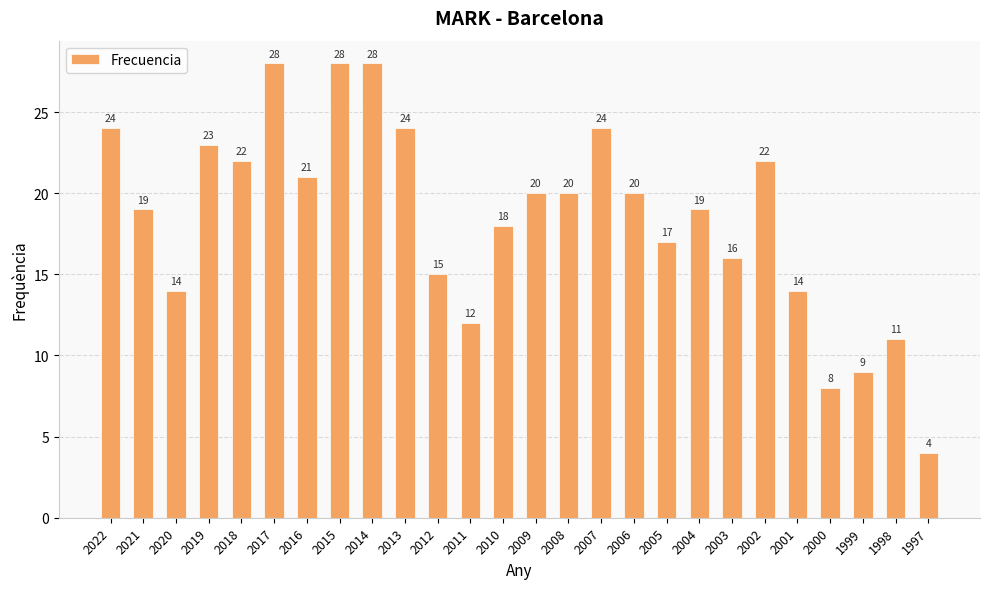

How many bars are there in total?

26